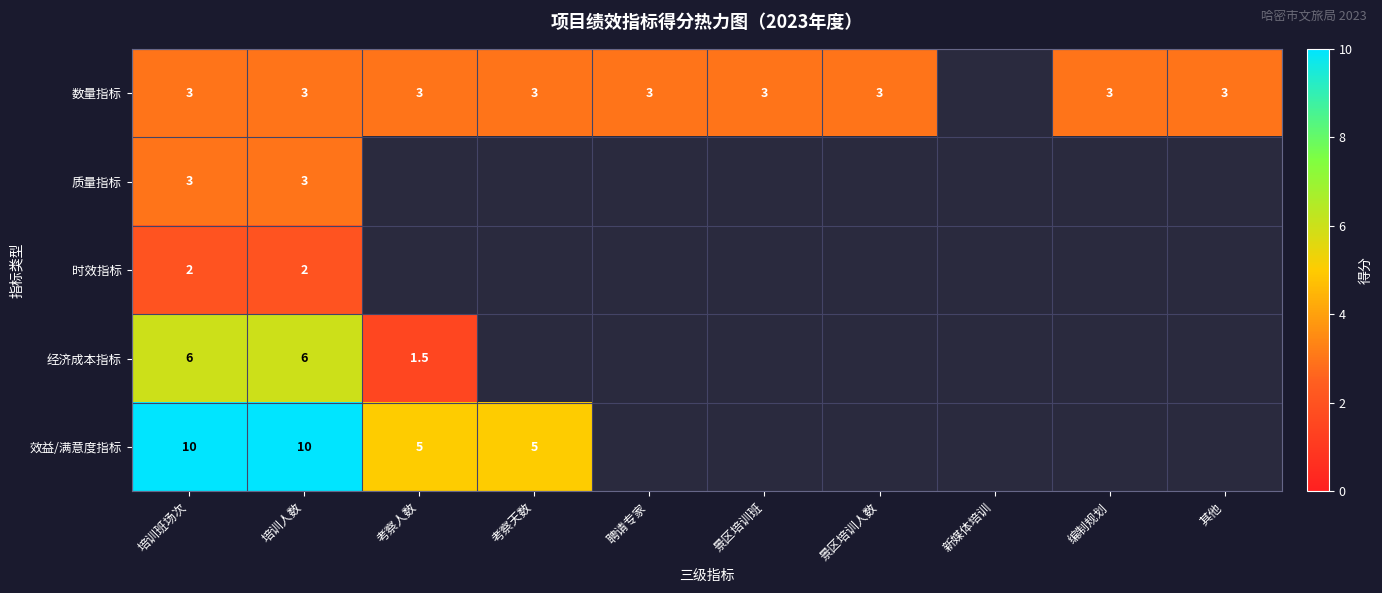

Count the number of data series in this chart.

5